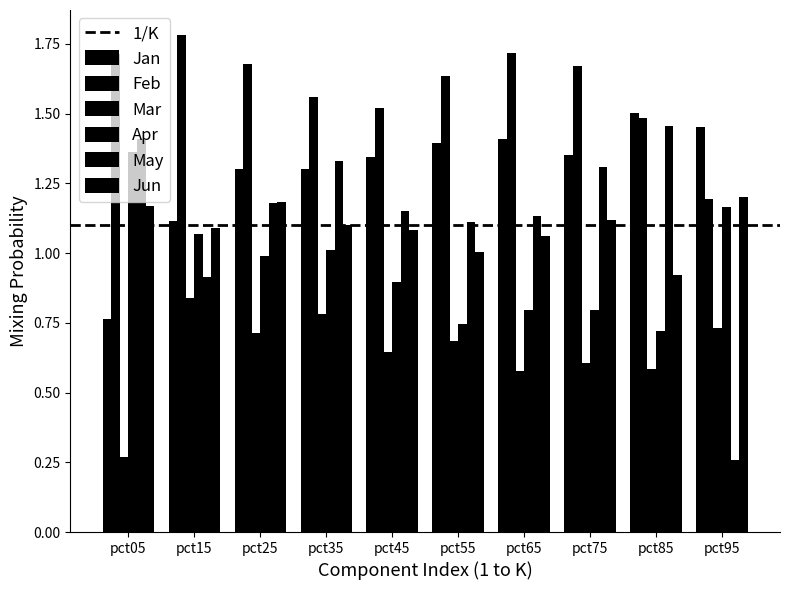

How many values in the May series are below 1?

2